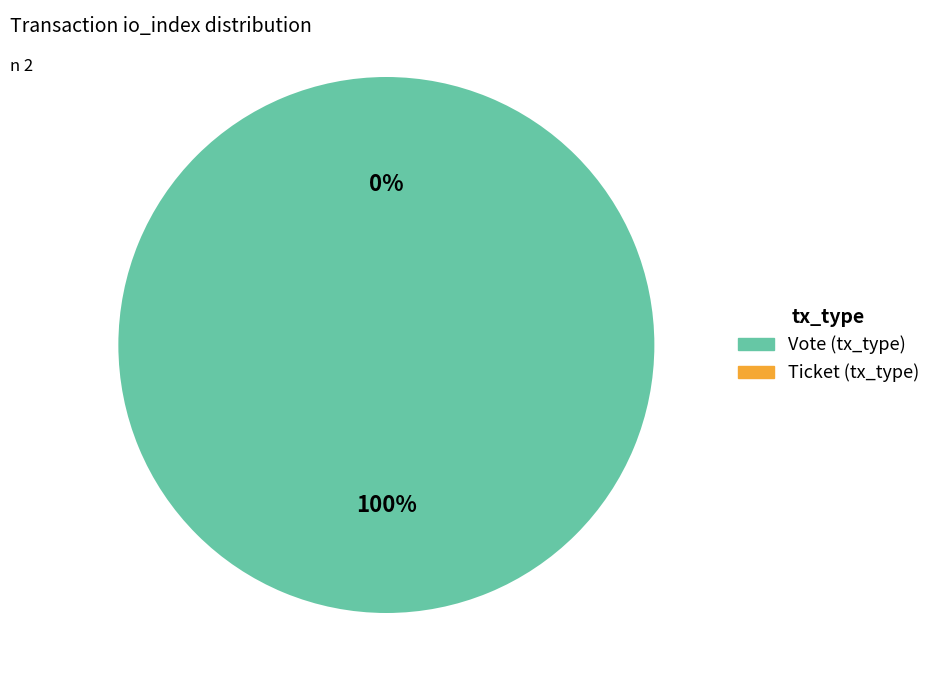

Rank the categories by value from highest to lowest.

Vote (io_index=1), Ticket (io_index=0)